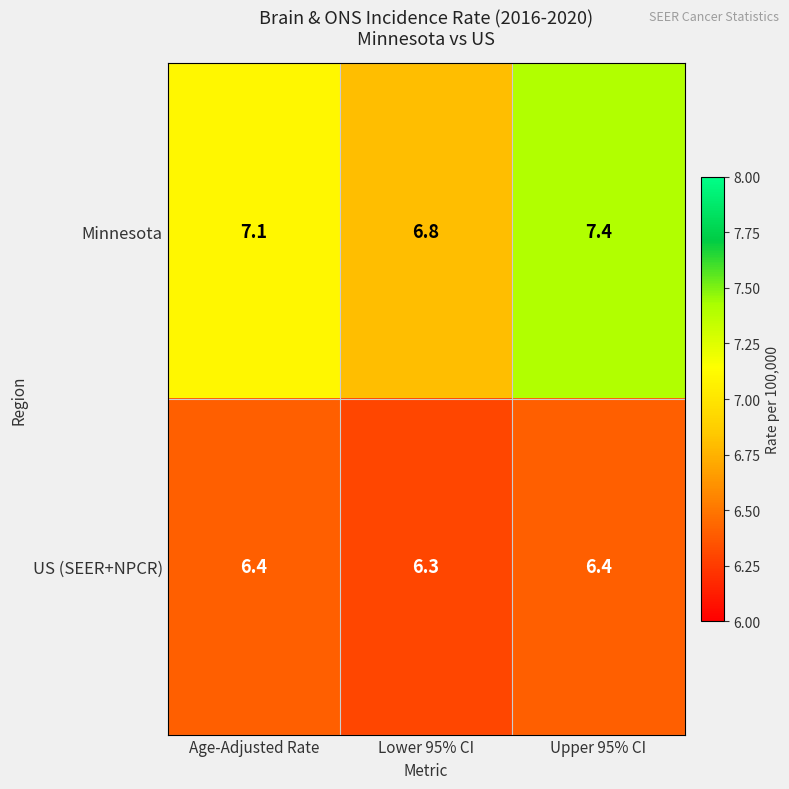

Which series changed the most between Lower 95% CI and Upper 95% CI?

Minnesota